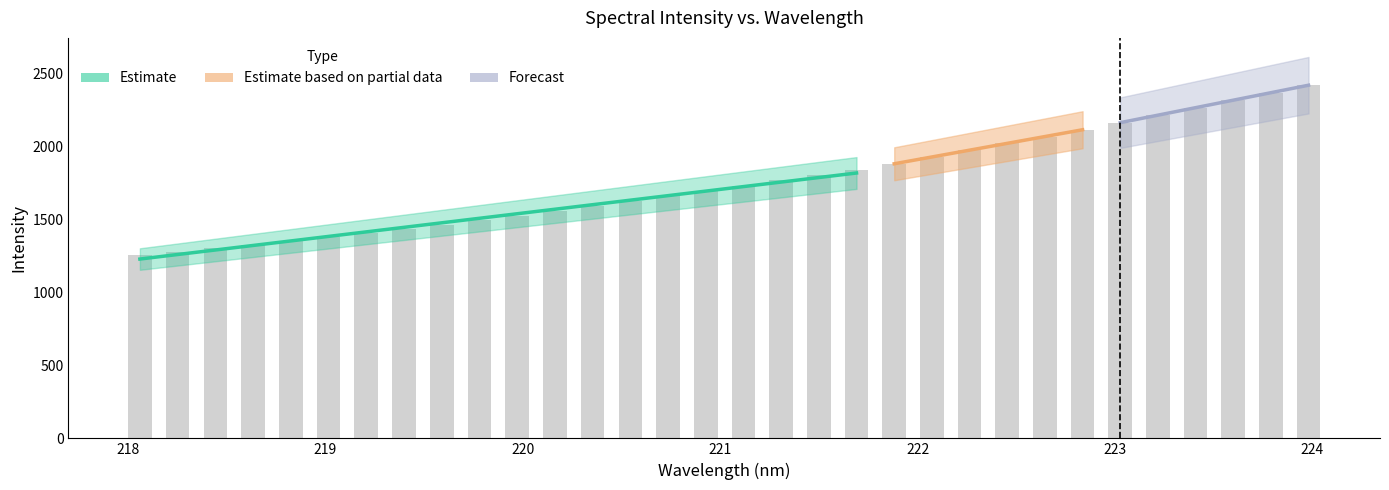

Reading right to left, extract all data points from this chart.

2419.3	2365.1	2314.0	2263.2	2212.4	2162.2	2113.8	2066.1	2018.7	1971.5	1926.1	1881.1	1837.5	1801.6	1767.5	1730.0	1691.6	1655.9	1621.6	1587.3	1555.1	1523.2	1493.1	1463.1	1433.0	1403.6	1375.5	1348.2	1325.6	1299.9	1275.4	1252.8